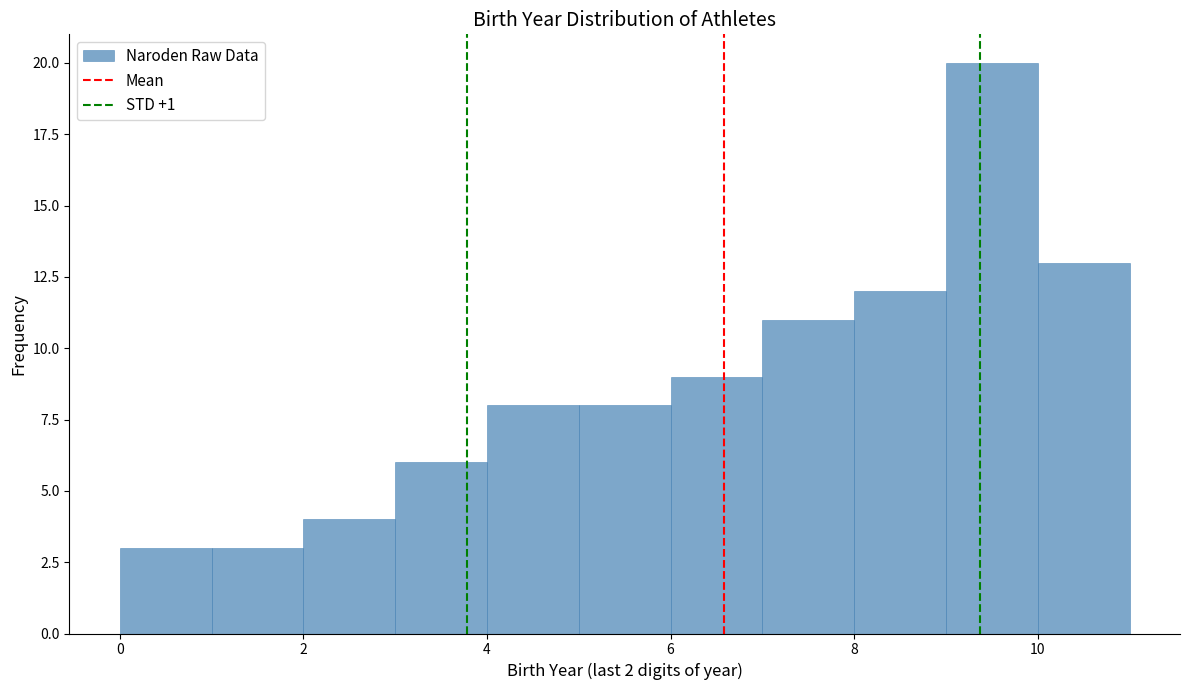

What is the height of the bar covering 5 to 6 on the x-axis? The values are not printed on the chart, so give them approximately, as read against the axis.

8